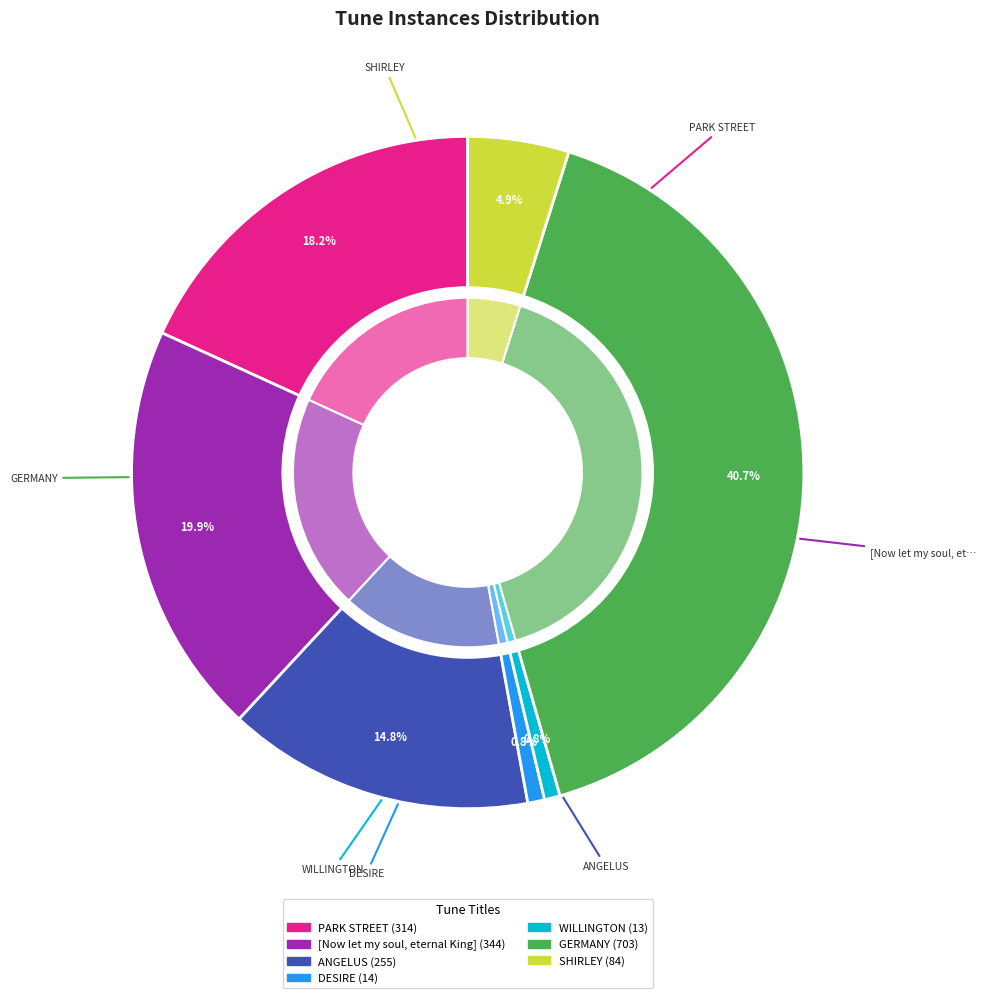

To the nearest percent, what is the average slice percentage?

14%